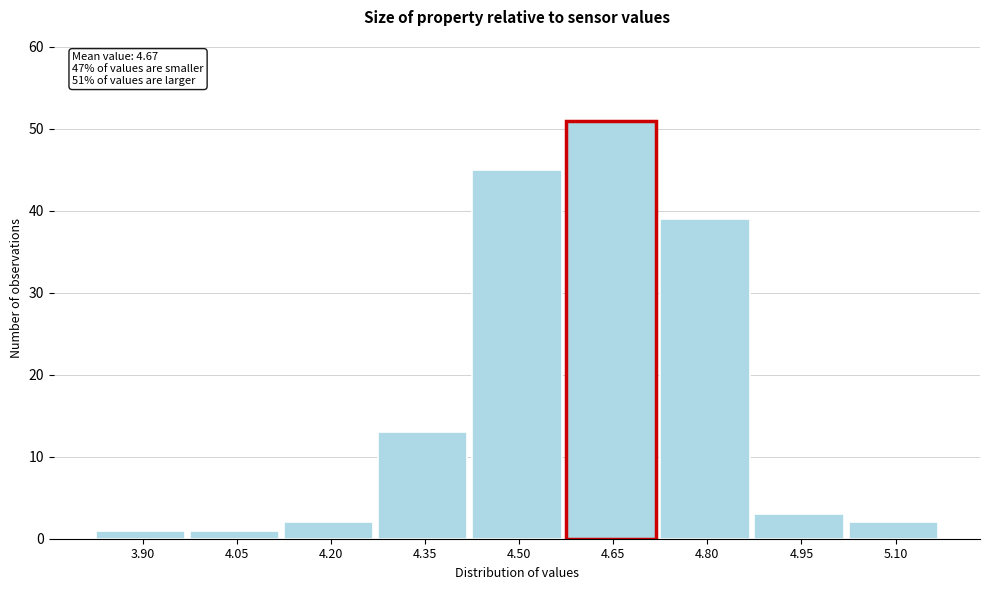

Reading left to right, transcribe all the data shown in this chart.

1	1	2	13	45	51	39	3	2